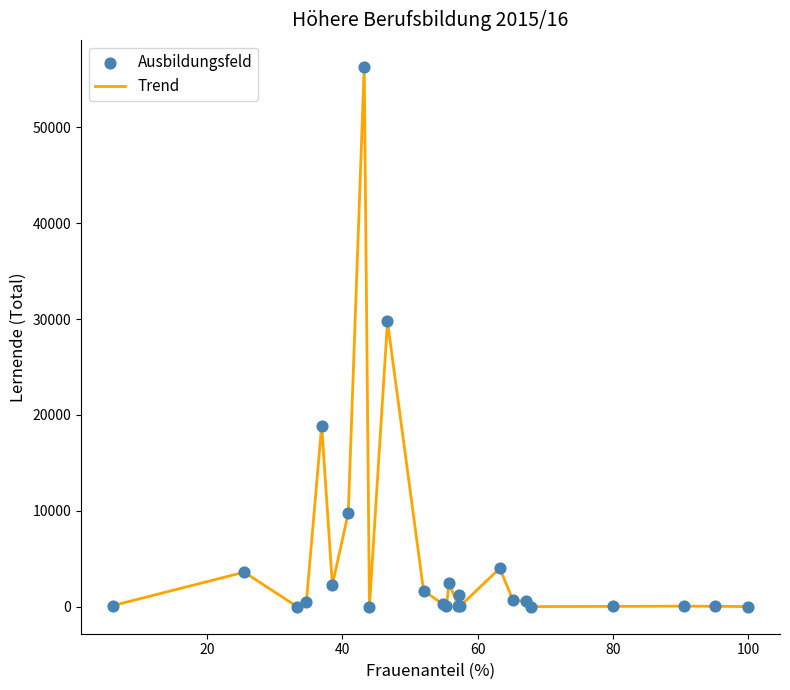

What is the maximum value shown in the chart?

56281